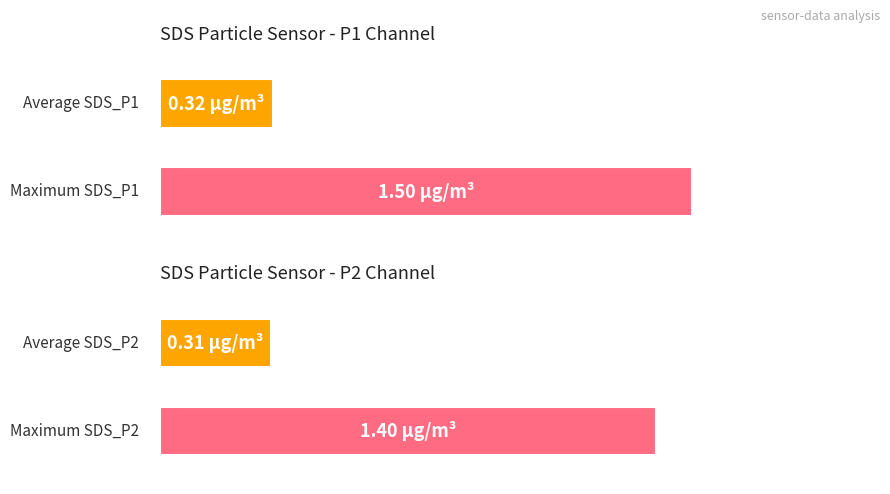

Count the number of data series in this chart.

2